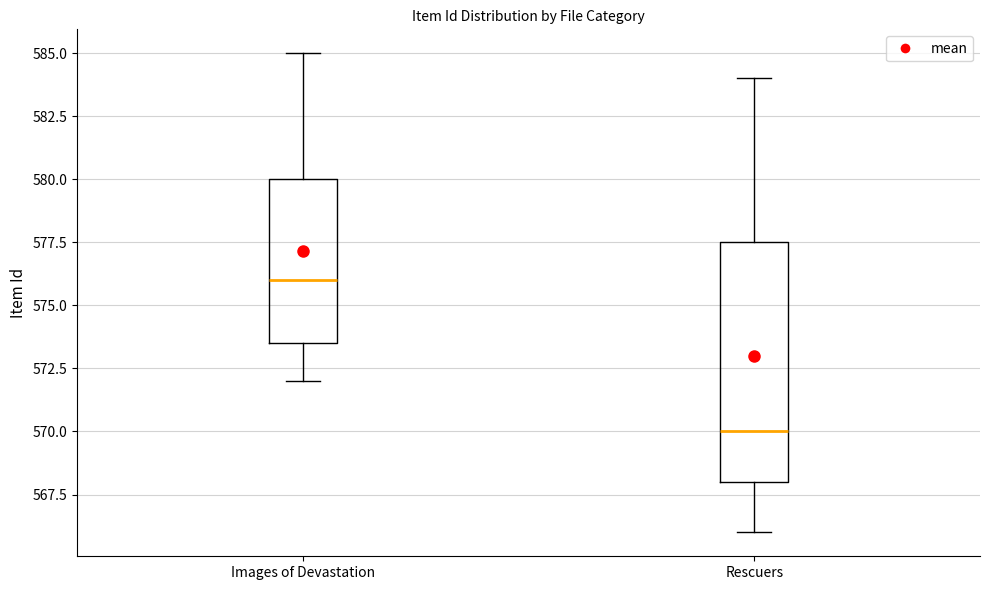

Reading left to right, read every box against the y-axis: the position of its median line, the range the box covers, and the ends of its whiskers. The values are not printed on the chart, so give them approximately, as read against the axis.

Images of Devastation: median 576.0, box 573.5 to 580.0, whiskers 572.0 to 585.0
Rescuers: median 570.0, box 568.0 to 577.5, whiskers 566.0 to 584.0